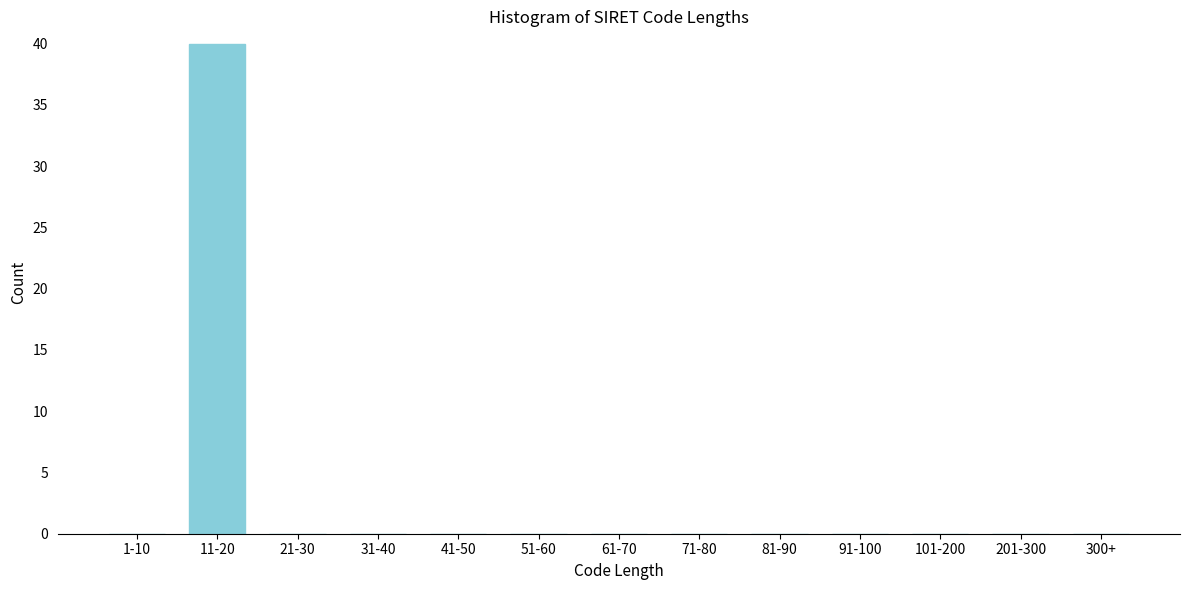

Reading left to right, transcribe all the data shown in this chart.

1-10=0	11-20=40	21-30=0	31-40=0	41-50=0	51-60=0	61-70=0	71-80=0	81-90=0	91-100=0	101-200=0	201-300=0	300+=0